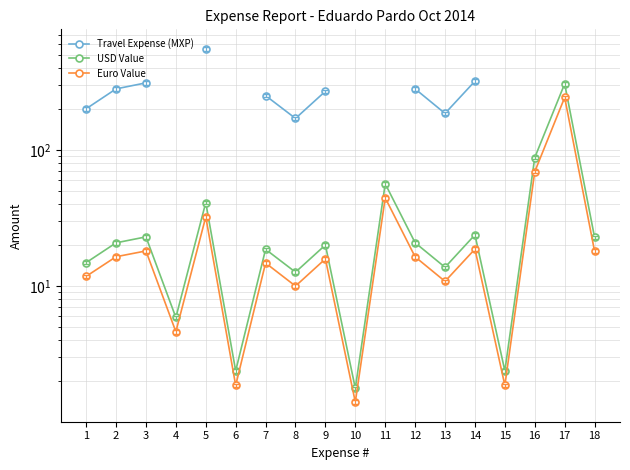

Rank the series by their average value, from highest to lowest.

Travel Expense (MXP), USD Value, Euro Value